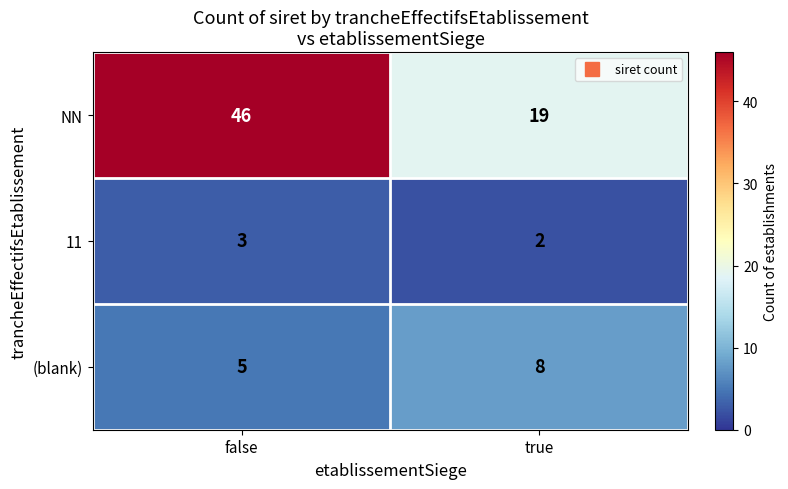

At false, list the series in order from smallest to largest.

11, (blank), NN